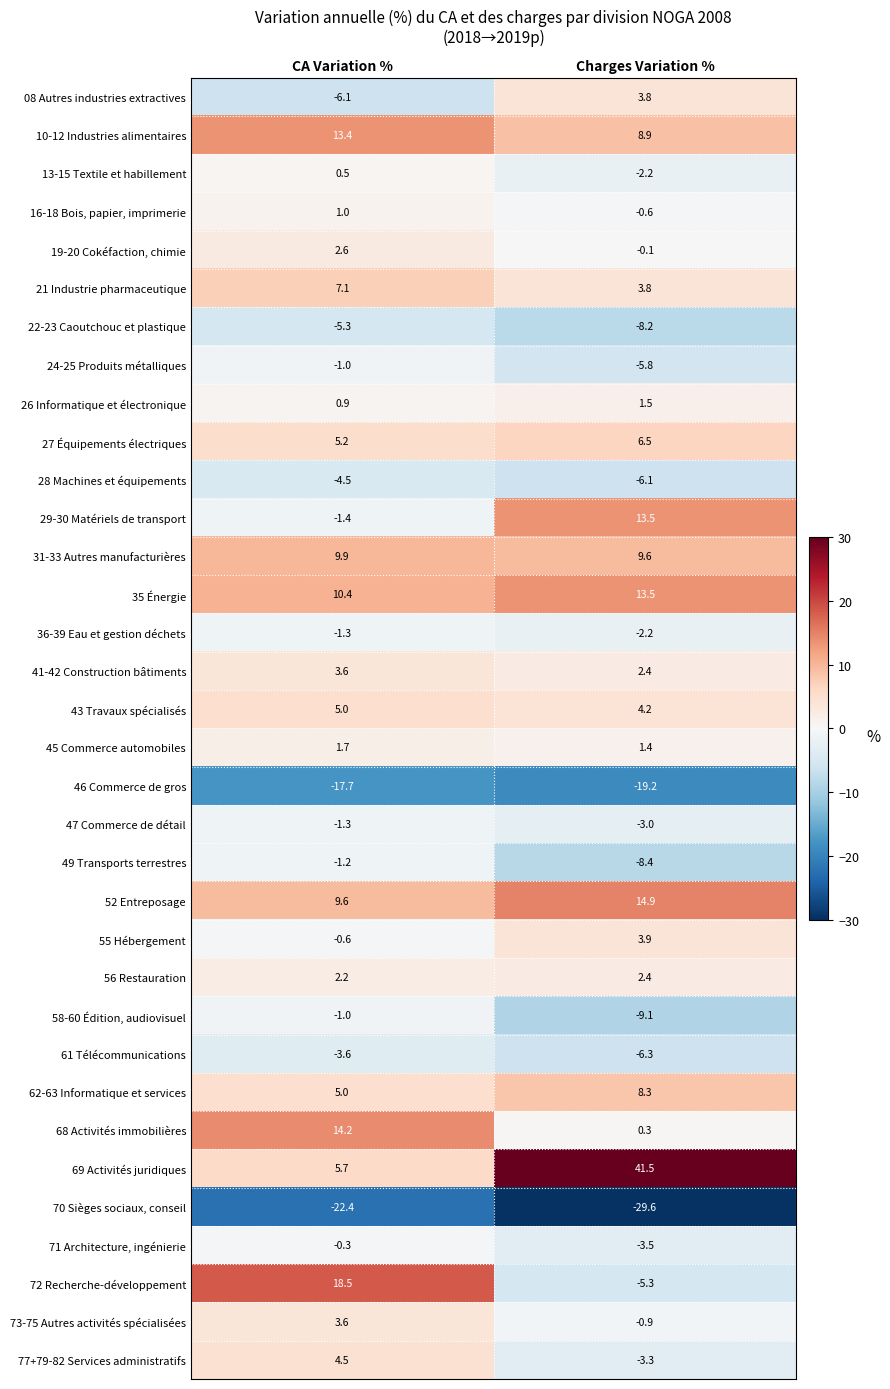

What is the smallest value displayed?

-29.6